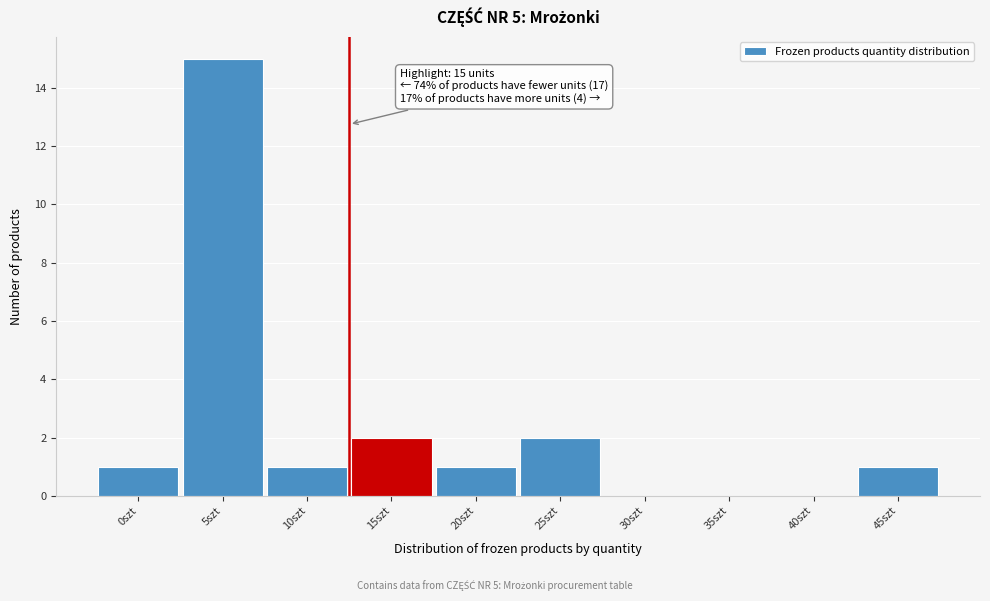

Reading left to right, extract all data points from this chart.

0szt=1	5szt=15	10szt=1	15szt=2	20szt=1	25szt=2	30szt=0	35szt=0	40szt=0	45szt=1